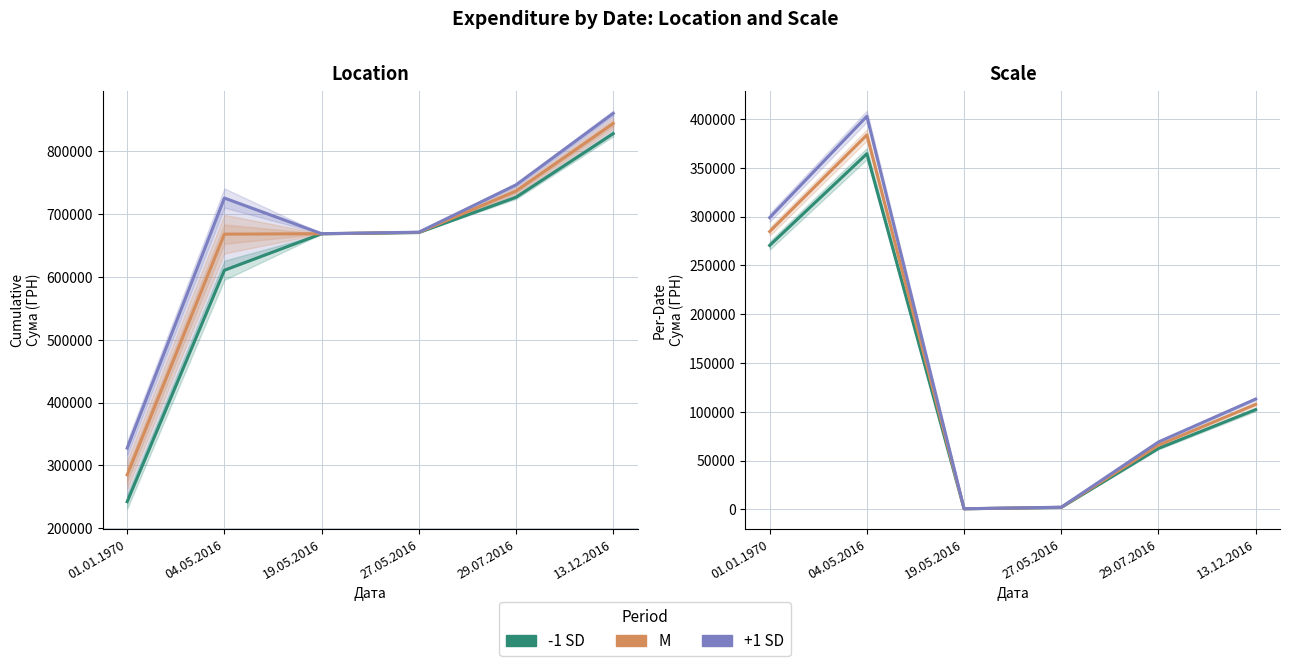

Count the number of categories in the chart.

6